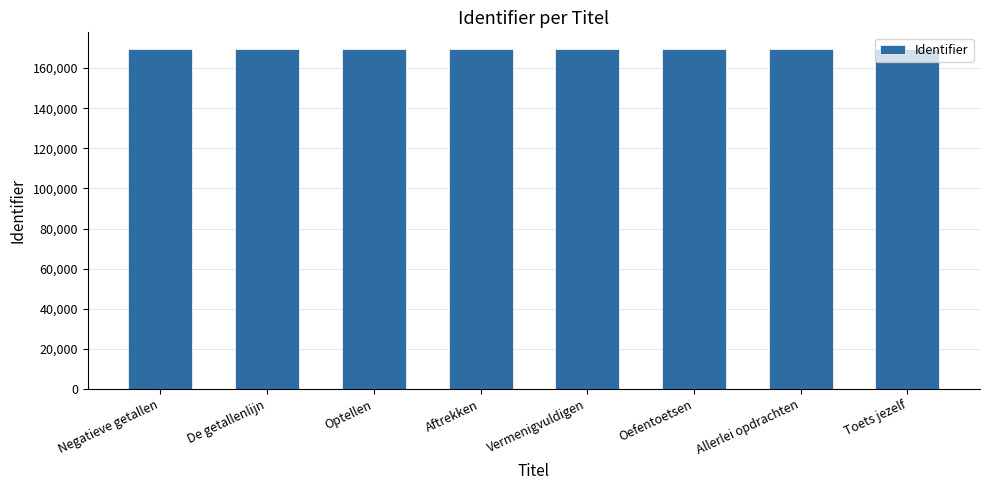

What is the label of the 7th bar from the left?

Allerlei opdrachten